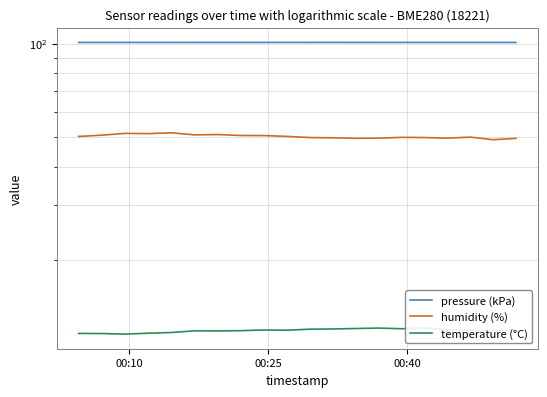

Rank the series at 00:25 from highest to lowest value.

pressure (kPa), humidity (%), temperature (°C)